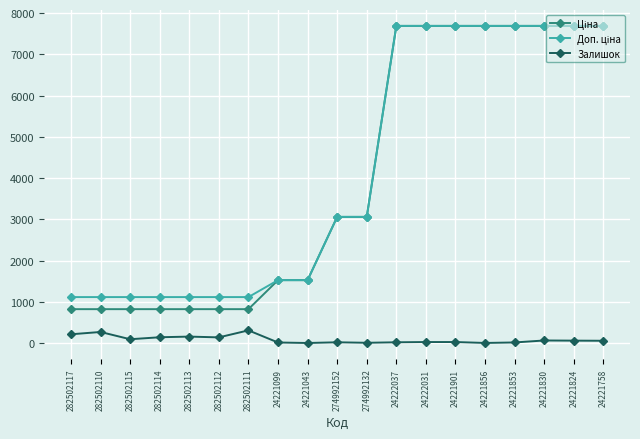

What is the highest value of the Залишок series?

310.0